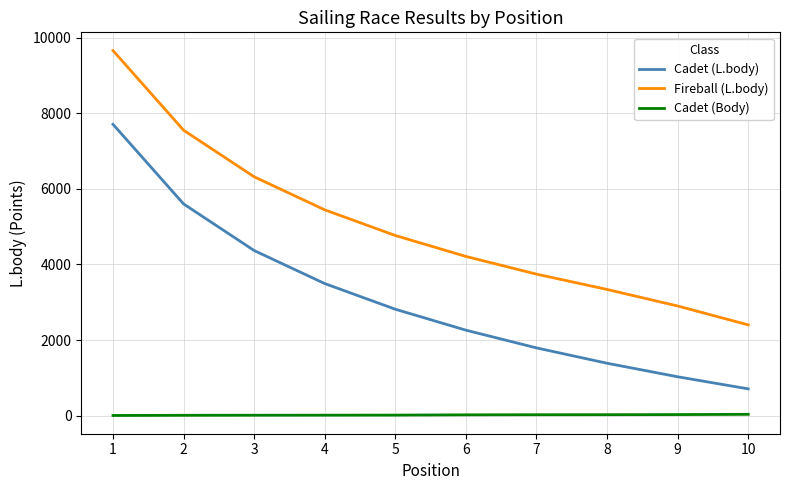

True or false: Cadet (L.body) and Fireball (L.body) cross at least once.

False